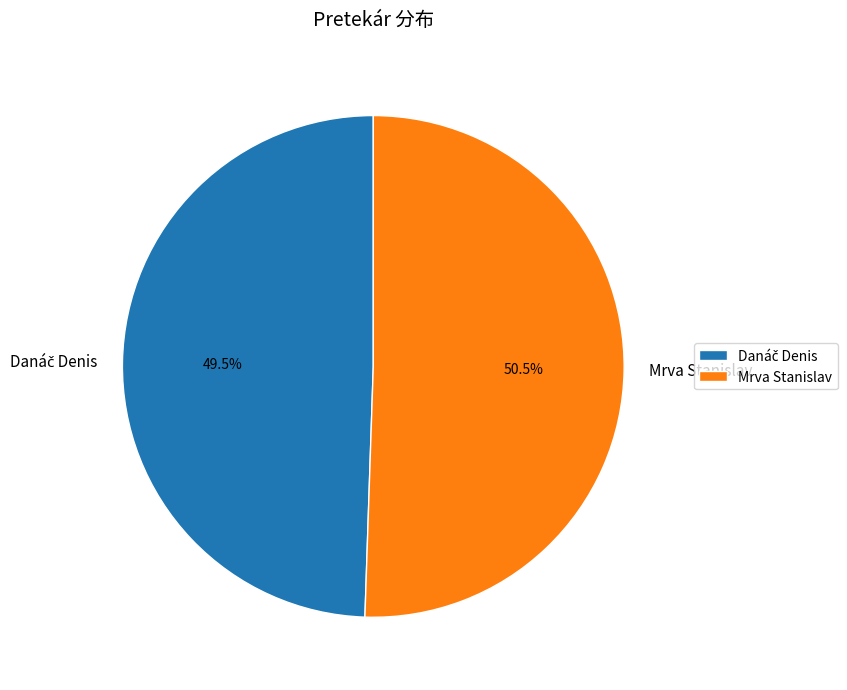

Which category has the biggest portion of the pie?

Mrva Stanislav